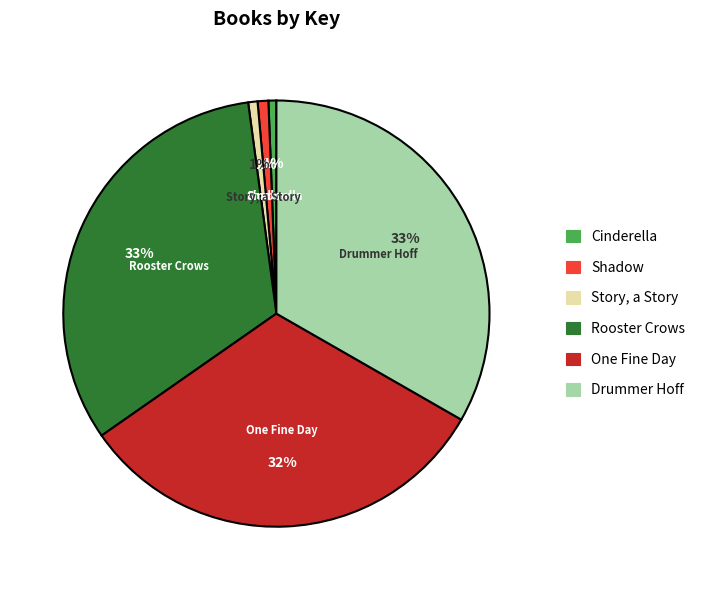

How many segments does this pie chart have?

6